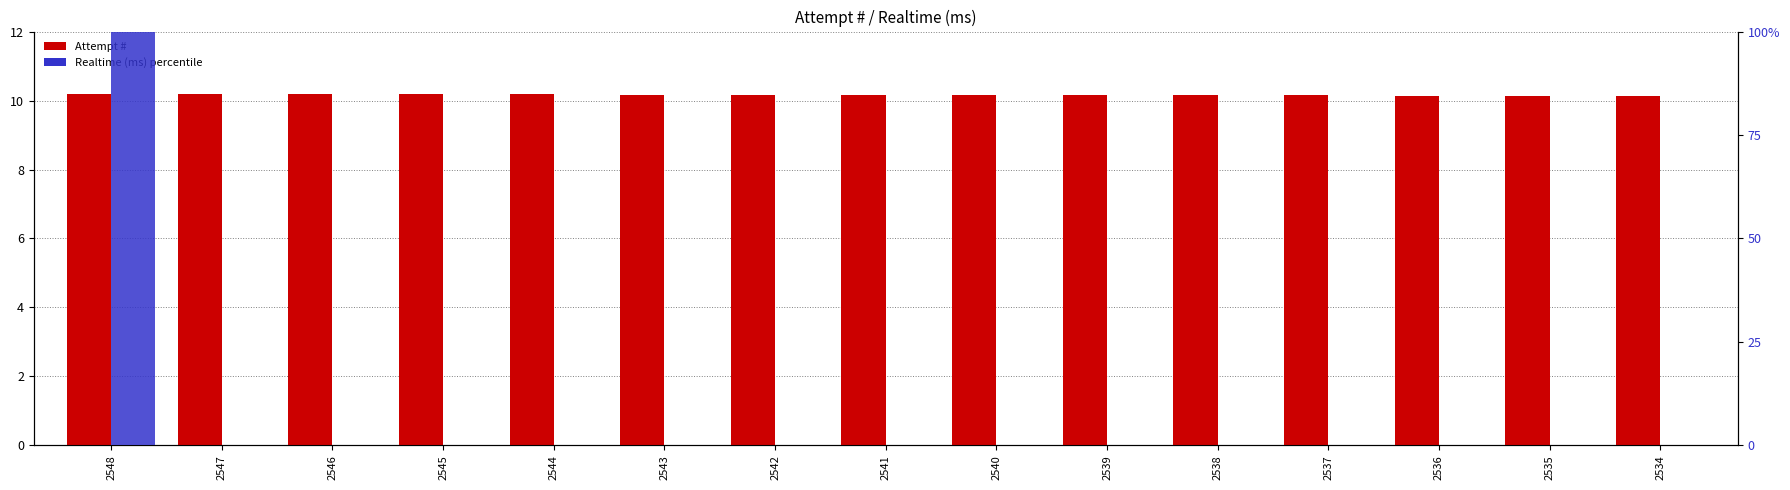

Where is Attempt # nearest to the value 10?

2534